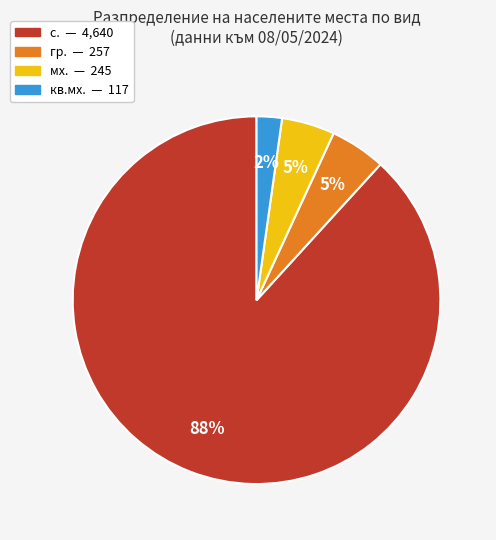

Is there a majority slice in this chart?

Yes